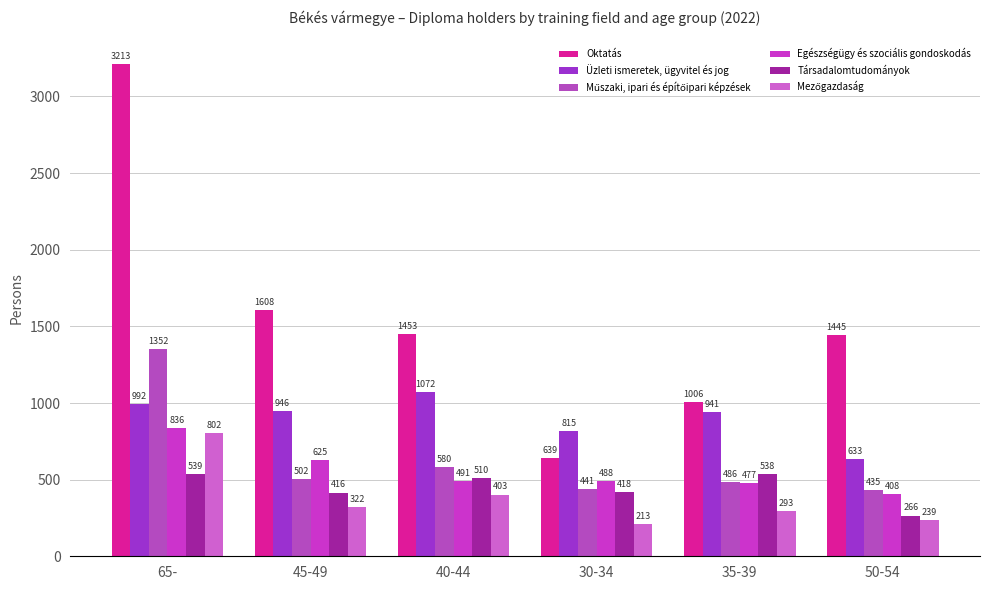

At how many categories does at least one series exceed 2049?

1